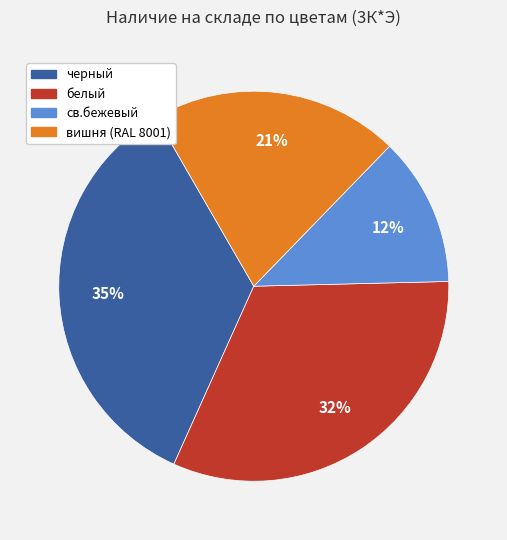

Which slice is the largest?

черный